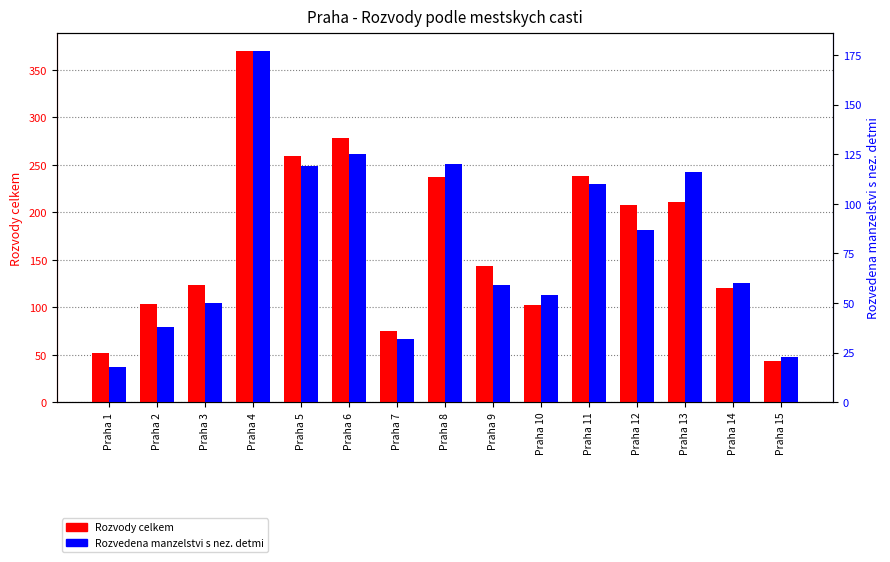

Reading left to right, extract all data points from this chart.

Rozvody celkem: 52	104	124	370	259	278	75	237	143	102	238	208	211	120	43
Rozvedena manzelstvi s nez. detmi: 18	38	50	177	119	125	32	120	59	54	110	87	116	60	23